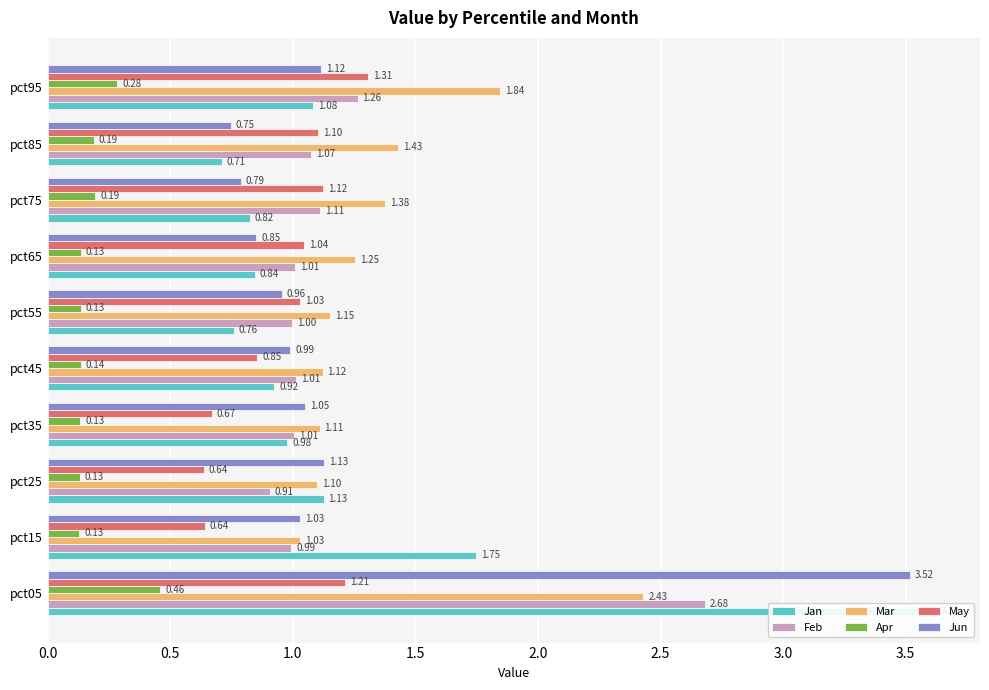

How many groups of bars are there?

10